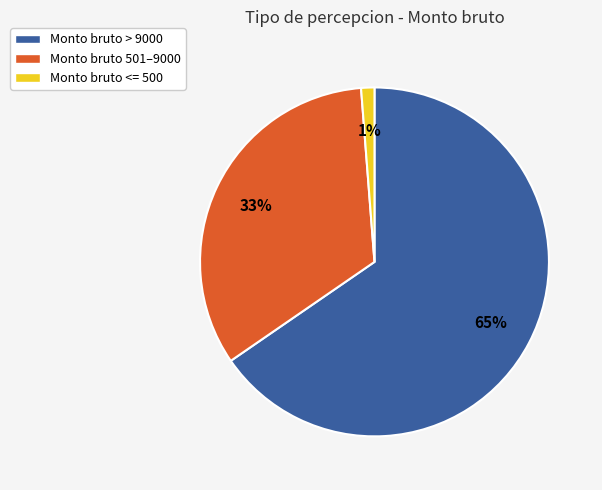

The Monto bruto > 9000 slice represents 65% of the pie. True or false?

True